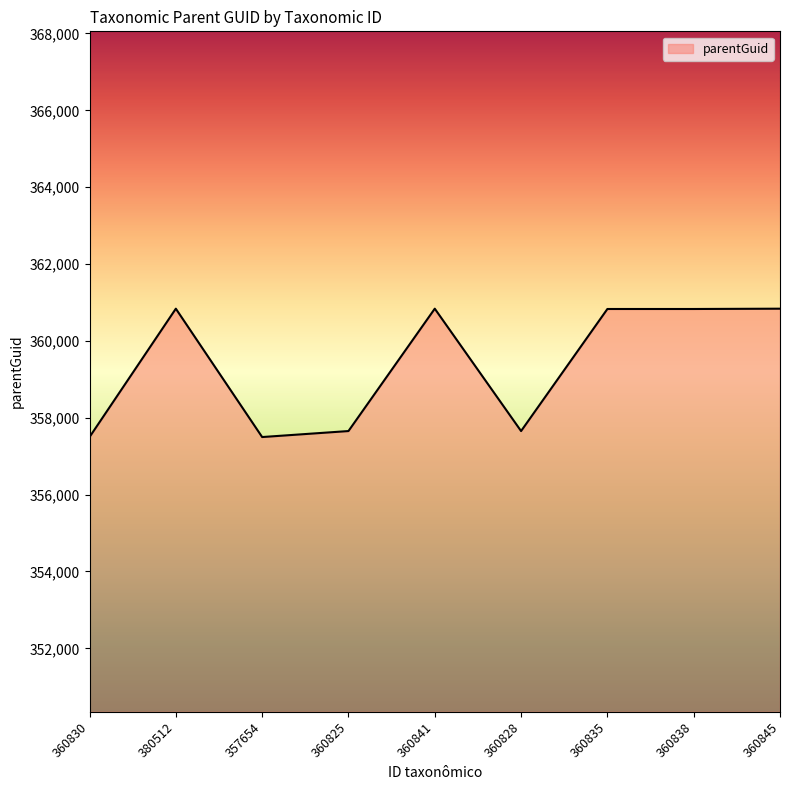

The chart shows a value of 500143 at 360841. True or false?

False